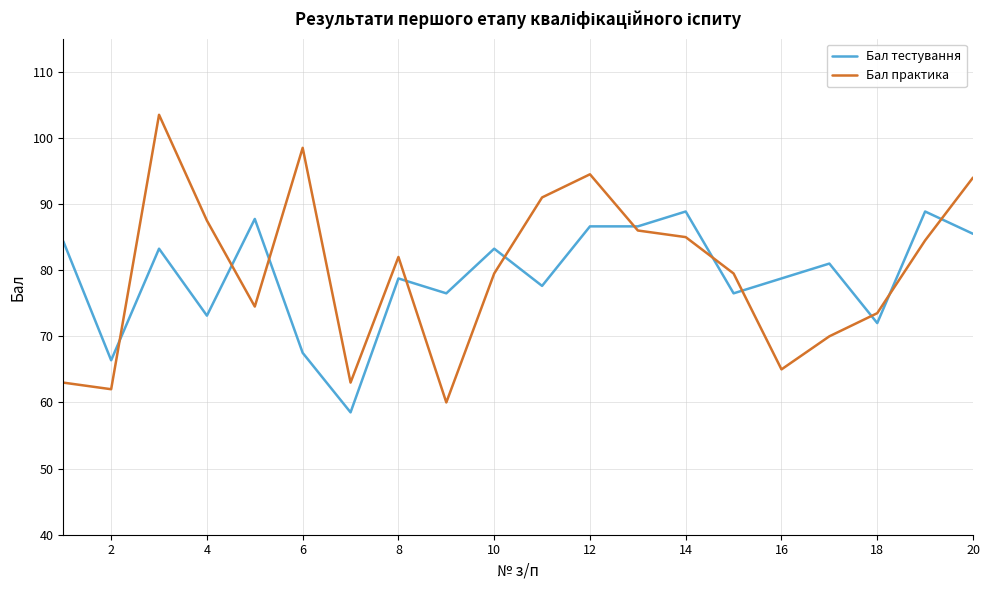

List the series in order of their peak value, highest first.

Бал практика, Бал тестування